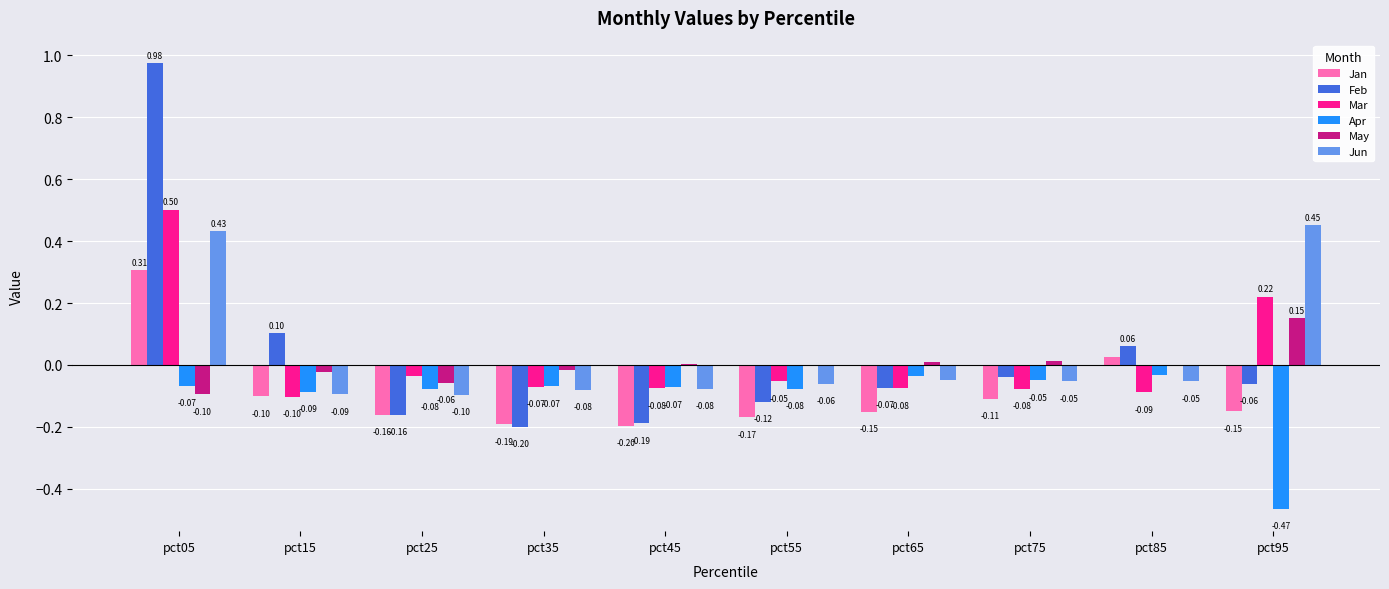

What is the total value across all series at pct75?

-0.3